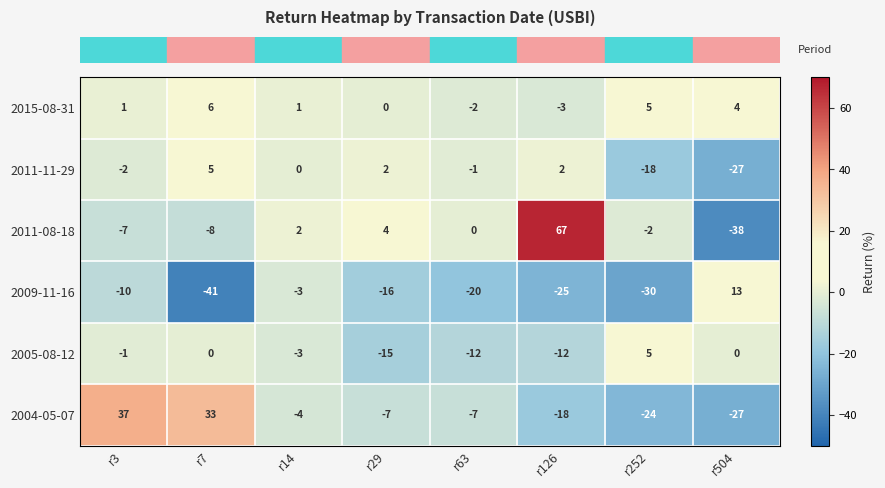

Which category has the lowest value in the 2011-08-18 series?

r504